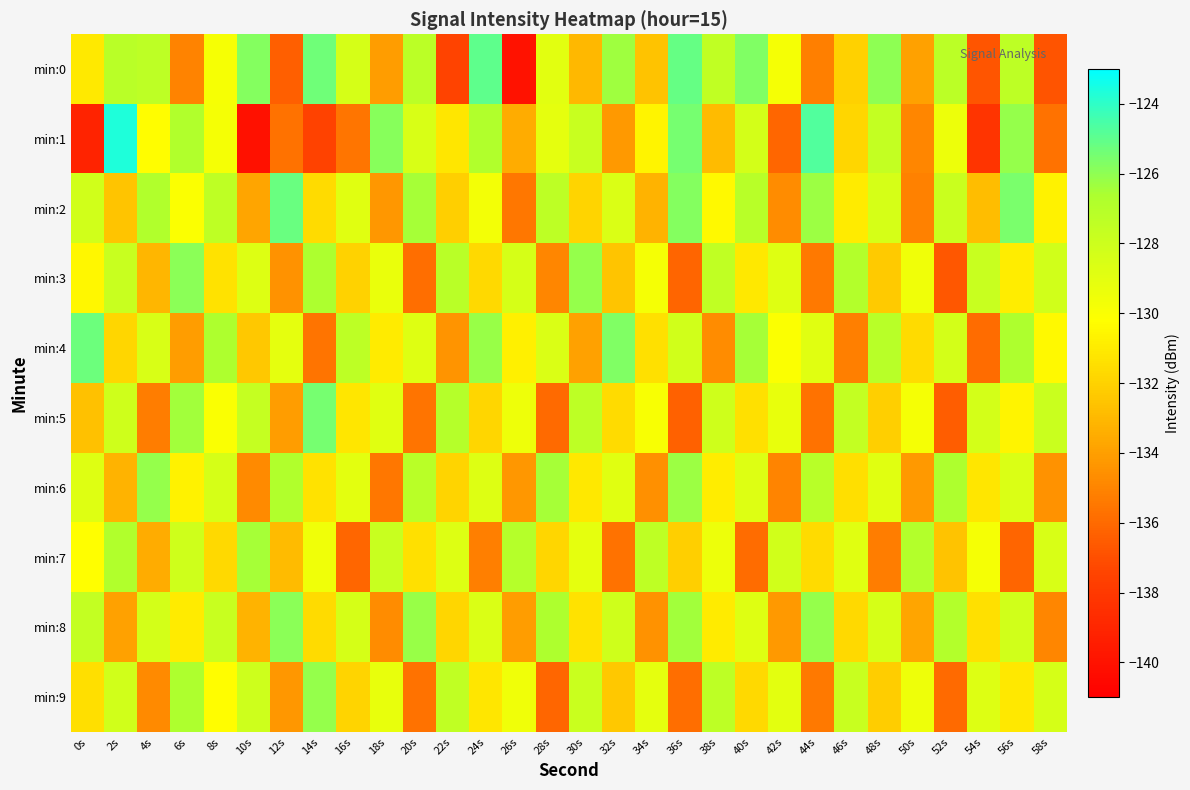

Reading left to right, transcribe all the data shown in this chart.

min:0: 0s=-131.0	2s=-127.2	4s=-127.3	6s=-135.1	8s=-129.8	10s=-125.8	12s=-136.4	14s=-125.4	16s=-128.4	18s=-134.1	20s=-127.3	22s=-137.5	24s=-125.0	26s=-140.0	28s=-128.9	30s=-133.0	32s=-126.3	34s=-132.6	36s=-125.1	38s=-127.5	40s=-125.7	42s=-129.8	44s=-135.2	46s=-132.0	48s=-126.0	50s=-133.9	52s=-127.3	54s=-136.7	56s=-127.3	58s=-136.8
min:1: 0s=-139.1	2s=-123.7	4s=-130.3	6s=-126.8	8s=-129.8	10s=-140.0	12s=-135.7	14s=-137.5	16s=-135.6	18s=-125.8	20s=-128.5	22s=-131.2	24s=-126.8	26s=-133.5	28s=-129.1	30s=-127.8	32s=-134.2	34s=-130.6	36s=-125.5	38s=-132.9	40s=-128.3	42s=-136.1	44s=-124.7	46s=-131.8	48s=-127.6	50s=-134.9	52s=-129.4	54s=-138.2	56s=-126.1	58s=-135.7
min:2: 0s=-128.2	2s=-132.5	4s=-126.8	6s=-130.1	8s=-127.4	10s=-133.8	12s=-125.2	14s=-131.6	16s=-128.9	18s=-134.3	20s=-126.5	22s=-132.1	24s=-129.7	26s=-135.5	28s=-127.3	30s=-131.9	32s=-128.6	34s=-133.2	36s=-125.8	38s=-130.4	40s=-127.1	42s=-134.7	44s=-126.3	46s=-131.0	48s=-128.4	50s=-135.1	52s=-127.9	54s=-132.8	56s=-125.6	58s=-130.7
min:3: 0s=-130.5	2s=-127.8	4s=-133.1	6s=-125.9	8s=-131.3	10s=-128.7	12s=-134.5	14s=-126.6	16s=-132.0	18s=-129.3	20s=-135.8	22s=-127.2	24s=-131.7	26s=-128.4	28s=-134.9	30s=-126.1	32s=-132.5	34s=-129.8	36s=-136.2	38s=-127.5	40s=-131.1	42s=-128.8	44s=-135.4	46s=-126.9	48s=-132.3	50s=-129.6	52s=-136.7	54s=-127.8	56s=-130.9	58s=-128.2
min:4: 0s=-125.3	2s=-131.8	4s=-128.5	6s=-134.1	8s=-126.7	10s=-132.4	12s=-129.1	14s=-135.6	16s=-127.3	18s=-131.0	20s=-128.8	22s=-134.4	24s=-126.2	26s=-130.8	28s=-128.6	30s=-133.9	32s=-125.7	34s=-131.4	36s=-128.2	38s=-134.7	40s=-126.5	42s=-130.1	44s=-128.9	46s=-135.2	48s=-127.1	50s=-131.6	52s=-128.3	54s=-135.9	56s=-126.7	58s=-130.4
min:5: 0s=-132.7	2s=-128.1	4s=-135.3	6s=-126.4	8s=-130.0	10s=-127.7	12s=-134.1	14s=-125.5	16s=-131.2	18s=-128.9	20s=-135.6	22s=-127.0	24s=-131.8	26s=-129.5	28s=-136.0	30s=-127.3	32s=-131.6	34s=-129.9	36s=-136.3	38s=-128.1	40s=-131.4	42s=-129.2	44s=-135.7	46s=-127.6	48s=-132.1	50s=-129.8	52s=-136.5	54s=-128.3	56s=-130.6	58s=-127.9
min:6: 0s=-128.8	2s=-133.2	4s=-126.1	6s=-130.7	8s=-128.4	10s=-134.8	12s=-126.8	14s=-131.3	16s=-129.0	18s=-135.5	20s=-127.2	22s=-131.9	24s=-128.7	26s=-134.3	28s=-126.5	30s=-131.1	32s=-128.9	34s=-134.6	36s=-126.3	38s=-130.9	40s=-128.7	42s=-135.0	44s=-127.1	46s=-131.5	48s=-128.9	50s=-134.2	52s=-126.7	54s=-131.2	56s=-128.6	58s=-134.5
min:7: 0s=-130.2	2s=-126.8	4s=-133.5	6s=-128.1	8s=-131.7	10s=-126.5	12s=-132.9	14s=-129.6	16s=-136.1	18s=-127.8	20s=-131.4	22s=-128.7	24s=-135.2	26s=-127.0	28s=-131.8	30s=-129.1	32s=-135.7	34s=-127.4	36s=-132.1	38s=-129.4	40s=-135.9	42s=-128.2	44s=-131.6	46s=-128.9	48s=-135.3	50s=-126.9	52s=-132.6	54s=-129.8	56s=-136.2	58s=-128.5
min:8: 0s=-127.6	2s=-133.9	4s=-128.3	6s=-131.0	8s=-127.8	10s=-133.2	12s=-125.9	14s=-131.6	16s=-128.4	18s=-134.7	20s=-126.2	22s=-131.8	24s=-128.6	26s=-134.1	28s=-126.7	30s=-131.3	32s=-128.1	34s=-134.5	36s=-126.4	38s=-131.0	40s=-128.8	42s=-134.2	44s=-126.1	46s=-131.7	48s=-128.4	50s=-133.8	52s=-126.9	54s=-131.4	56s=-128.2	58s=-134.9
min:9: 0s=-131.5	2s=-128.2	4s=-134.8	6s=-126.7	8s=-130.3	10s=-128.0	12s=-134.3	14s=-126.1	16s=-131.9	18s=-129.2	20s=-135.7	22s=-127.5	24s=-131.2	26s=-129.6	28s=-136.1	30s=-127.9	32s=-132.4	34s=-129.1	36s=-135.8	38s=-127.3	40s=-131.7	42s=-129.0	44s=-135.4	46s=-127.8	48s=-132.2	50s=-129.5	52s=-136.0	54s=-128.7	56s=-131.1	58s=-128.4